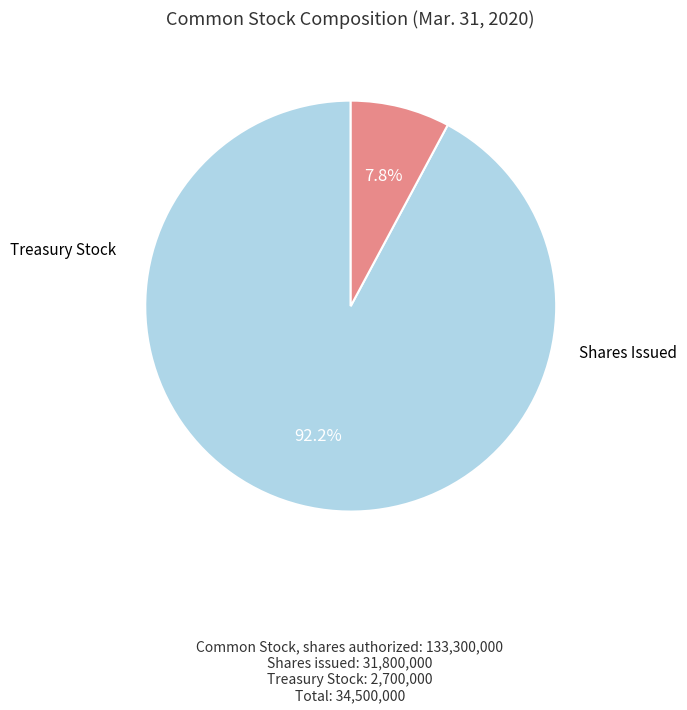

Does any single category account for the majority?

Yes